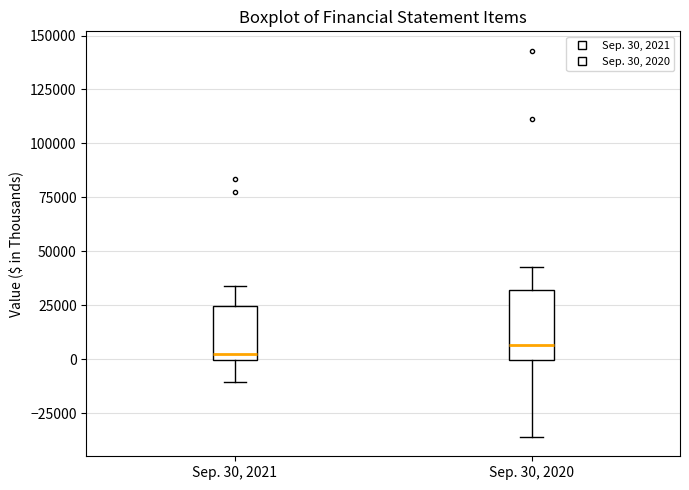

Where is the lower edge of the box for Sep. 30, 2020 on the y-axis? The values are not printed on the chart, so give them approximately, as read against the axis.

0